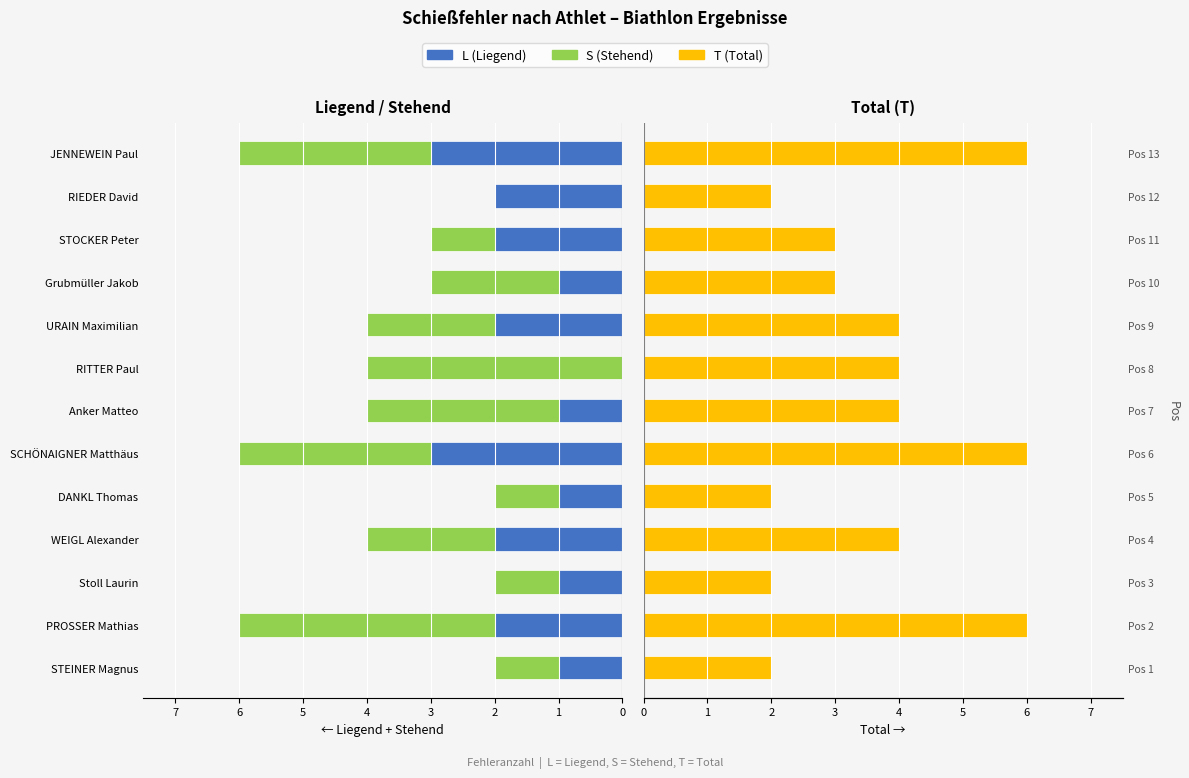

How many bars are there in total?

39